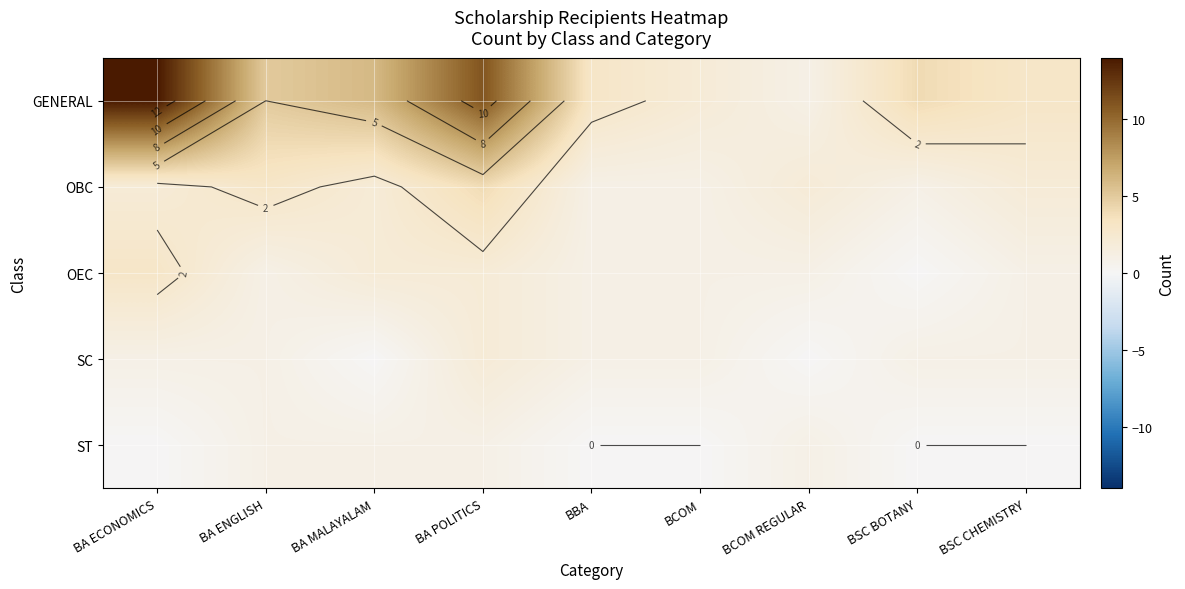

At how many categories does at least one series exceed 6?

2